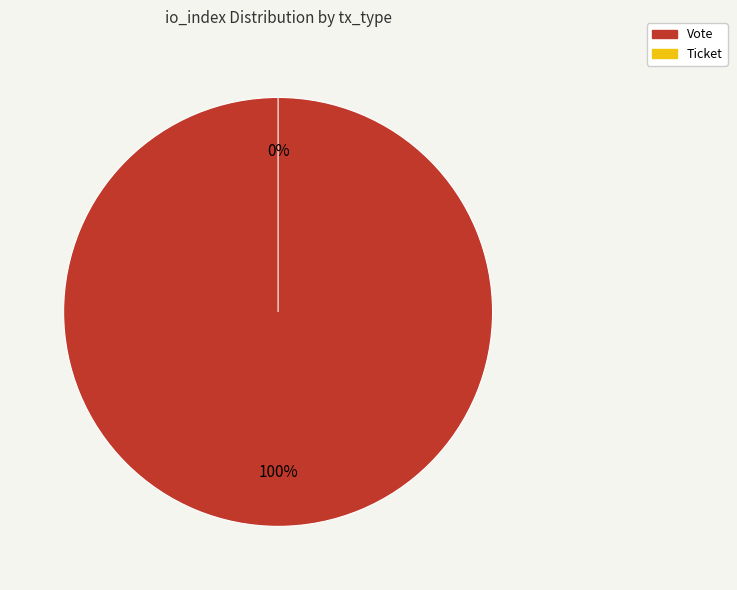

What percentage is the Vote slice, to the nearest percent?

100%